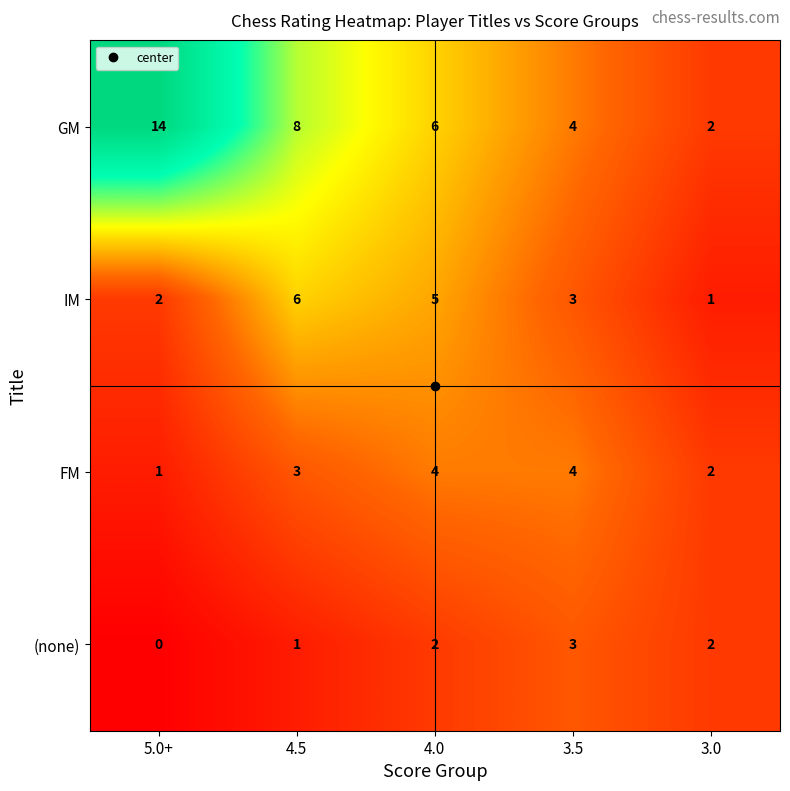

How many data points does each series have?

5